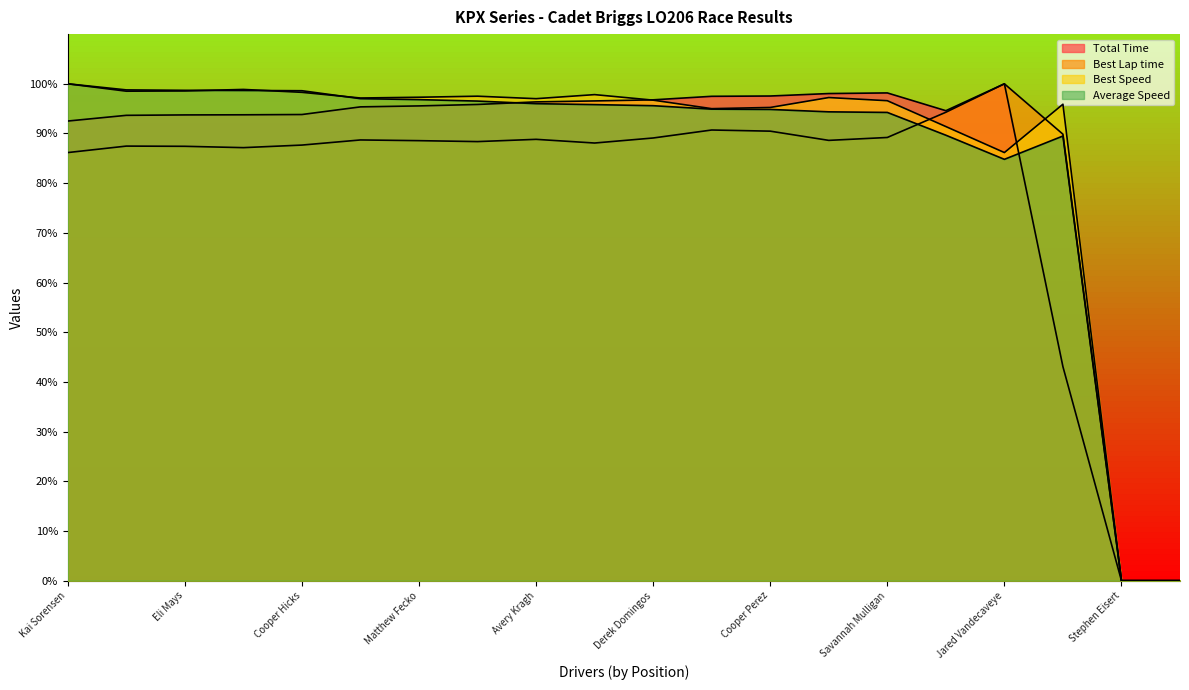

At which category does Best Lap time reach its first local valley?

Jackson Menchu